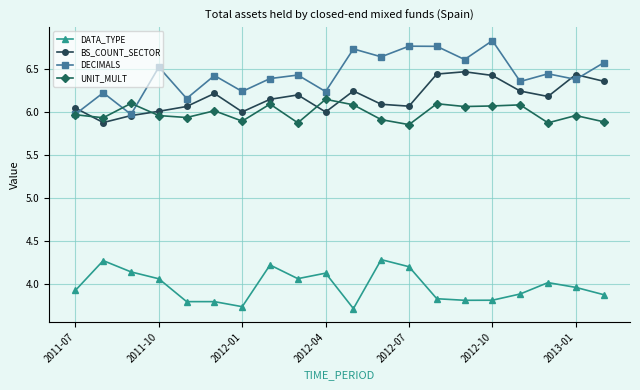

How many interior local peaks does the BS_COUNT_SECTOR series have?

5